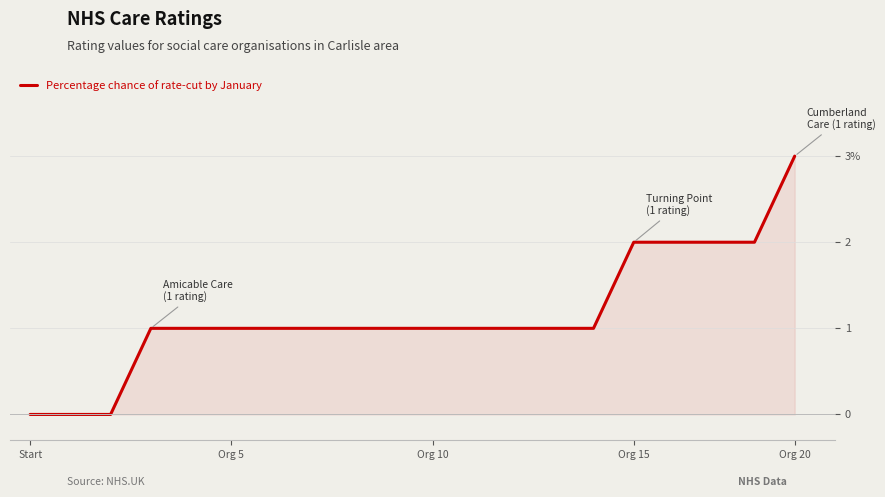

Does the chart display data point markers on the line(s)?

No